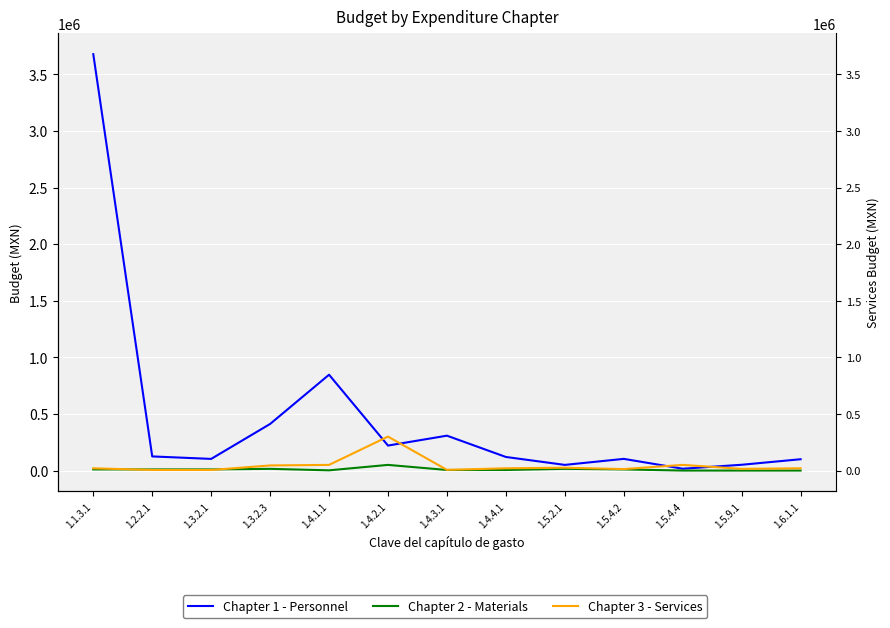

In Chapter 2 - Materials, how many points are lower than both neighbors (excluding endpoints)?

1